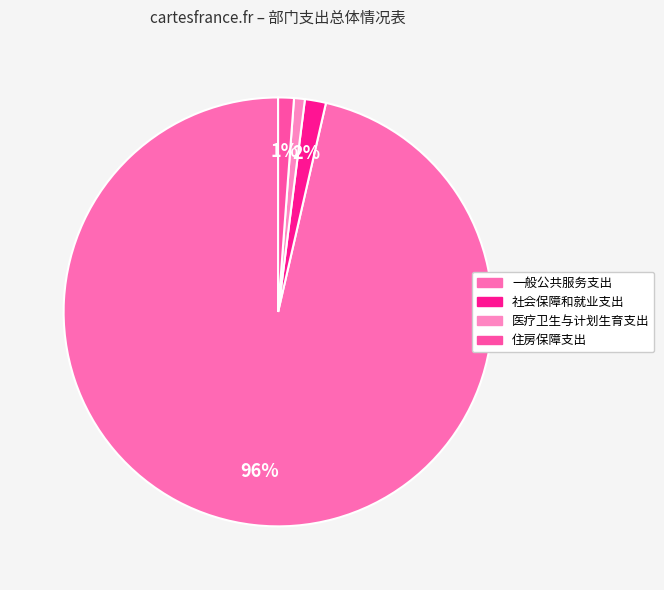

How many slices are in this pie chart?

4